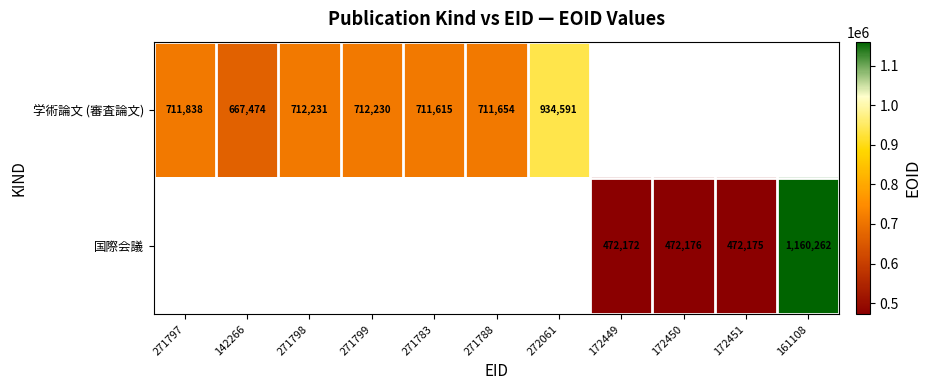

The value of 国際会議 at 161108 is 1838156. True or false?

False